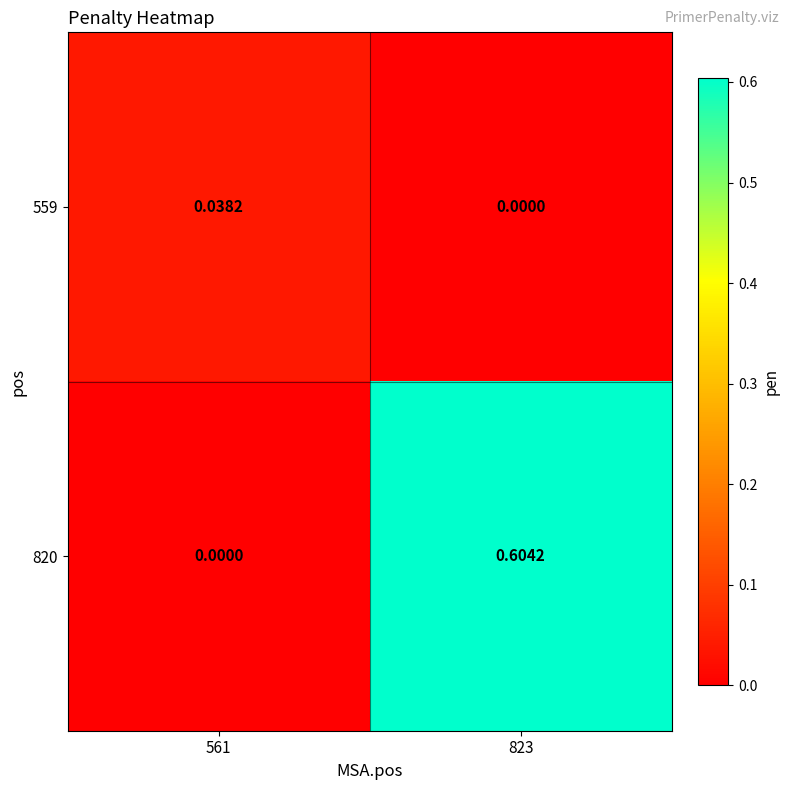

Count the number of categories in the chart.

2